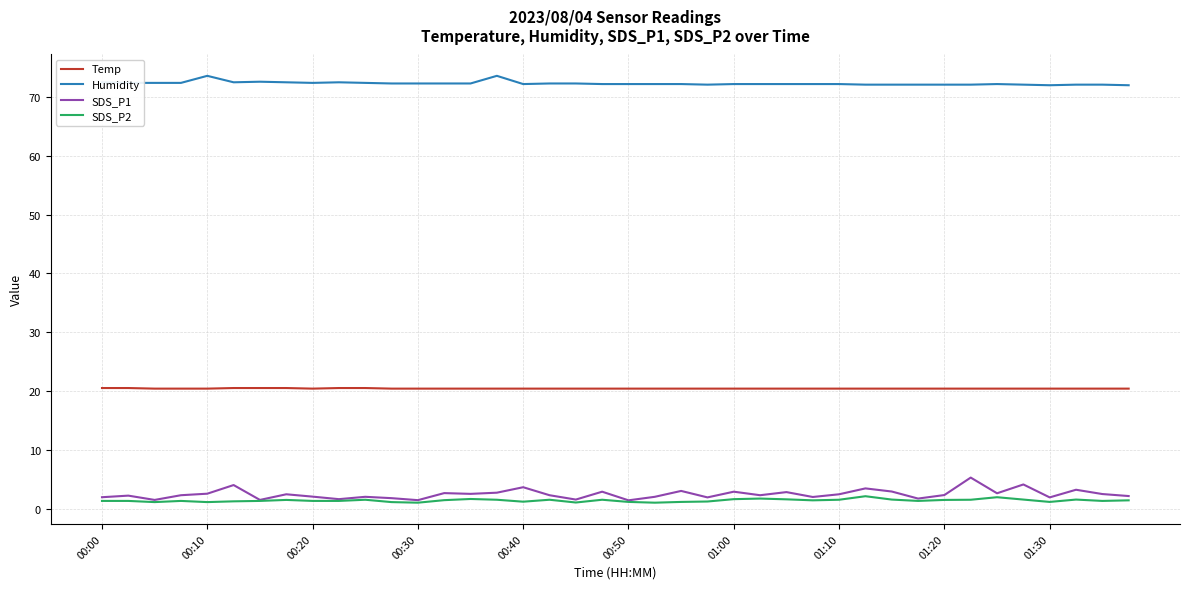

Which series has the largest total across all categories?

Humidity